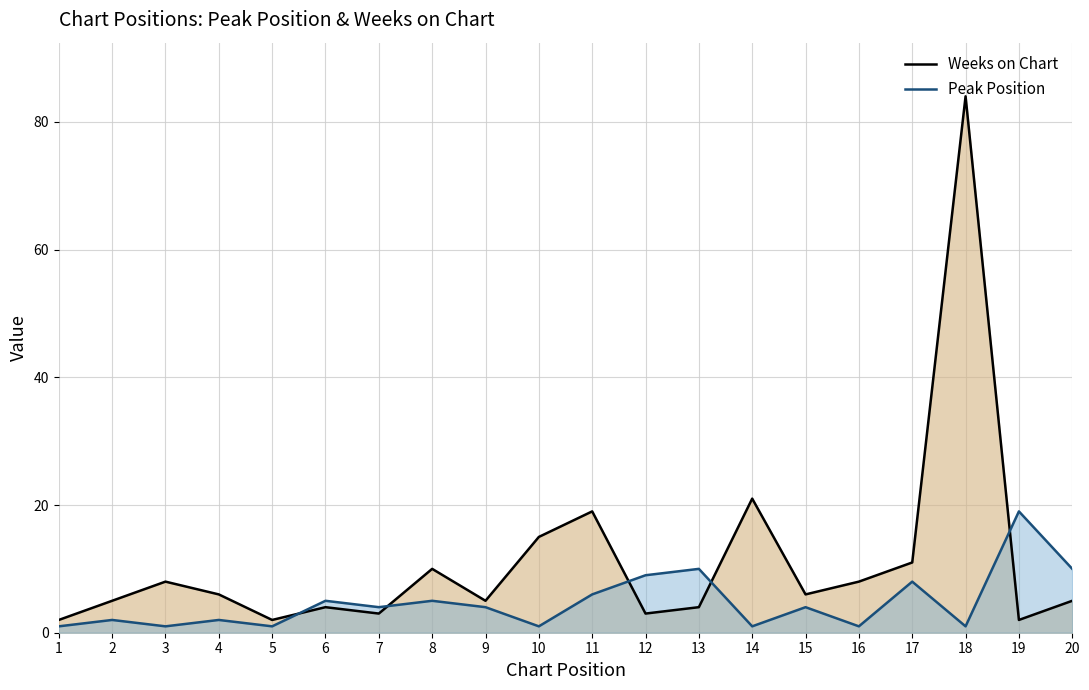

What are all the series names shown in the legend?

Weeks on Chart, Peak Position